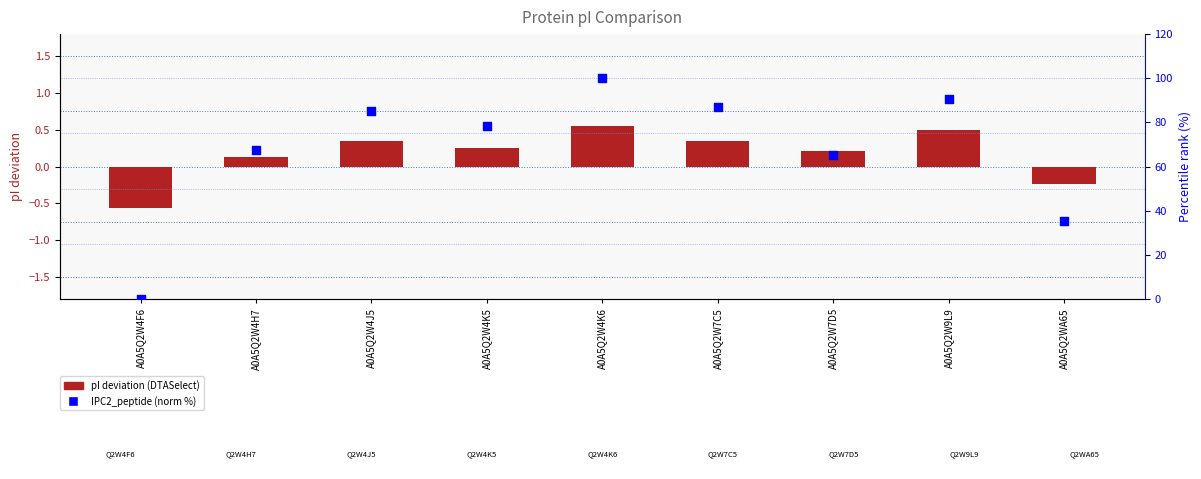

What are all the series names shown in the legend?

pI deviation (DTASelect), IPC2_peptide (norm %)